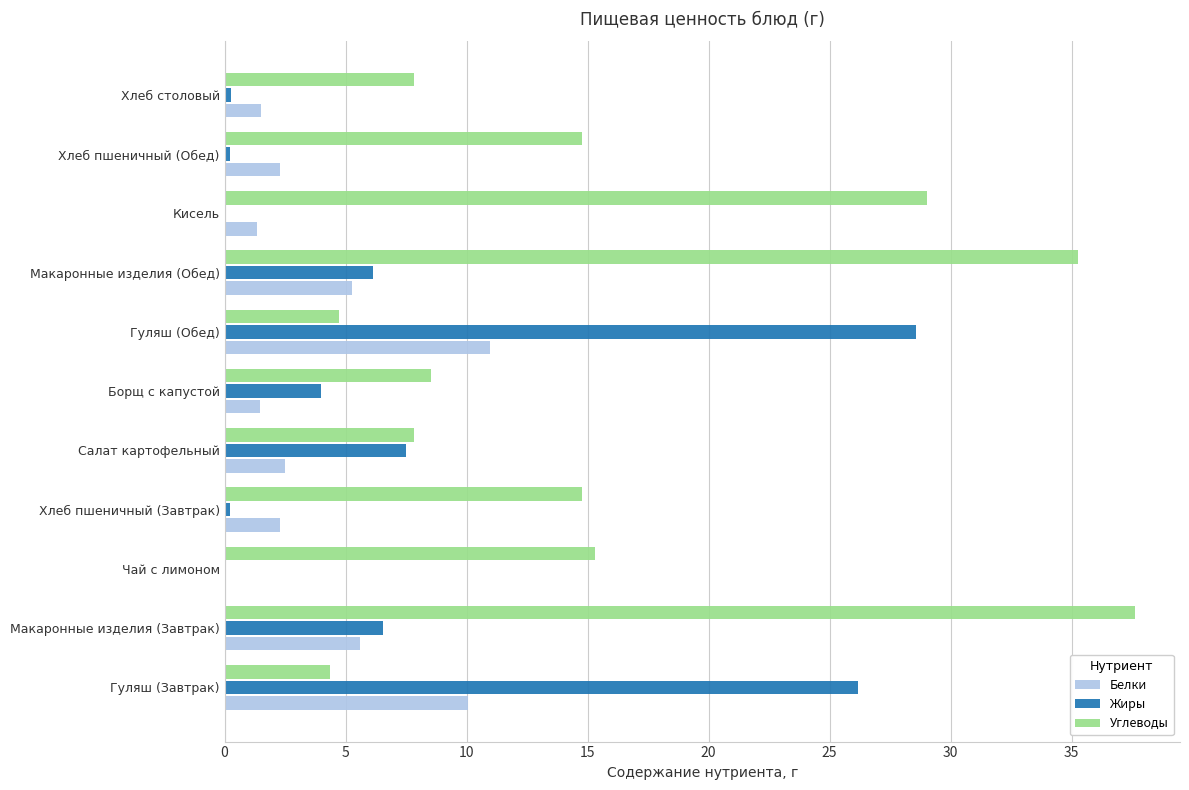

Between Макаронные изделия (Обед) and Хлеб столовый, which series saw the biggest shift?

Углеводы